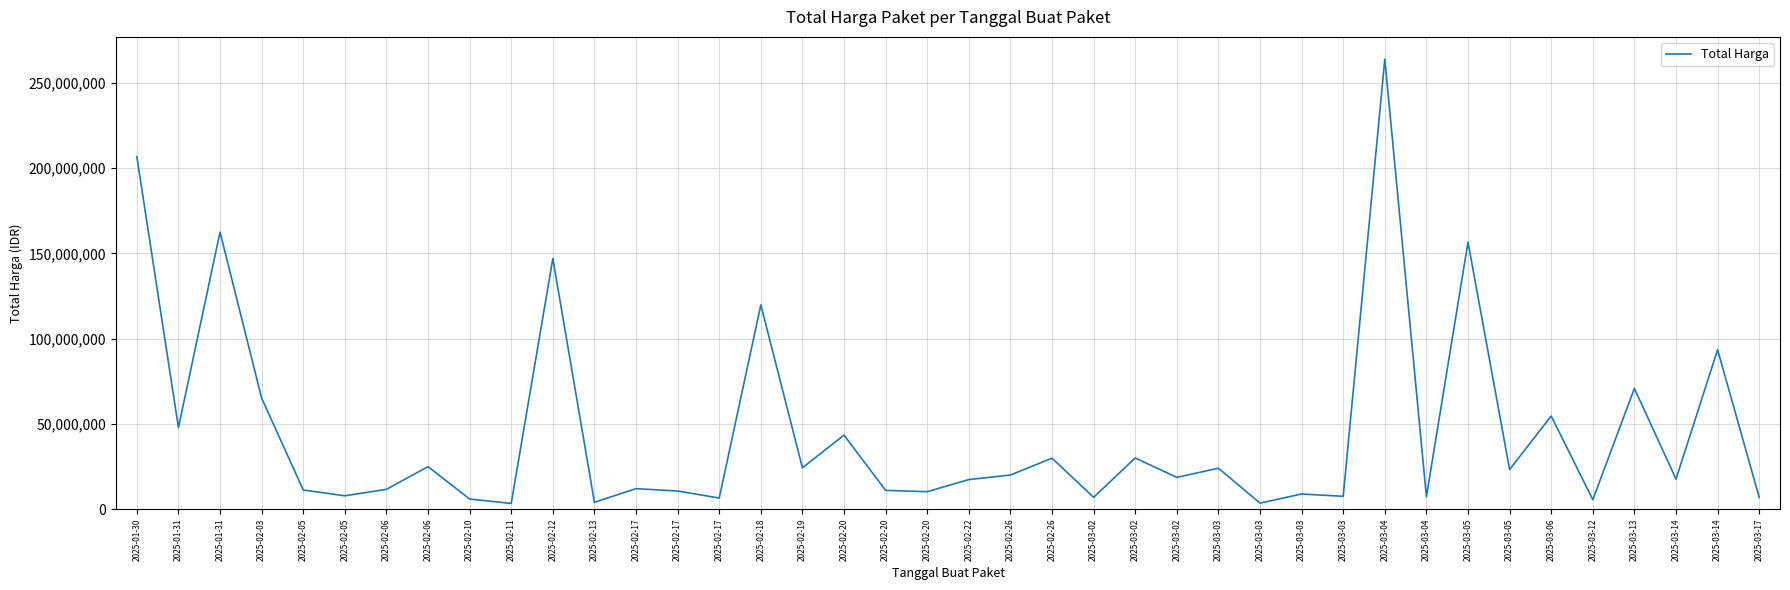

How many lines are shown in the chart?

1